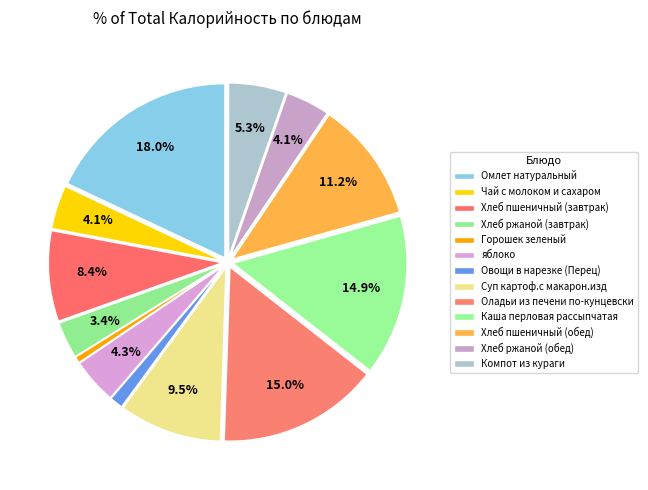

Is there a majority slice in this chart?

No